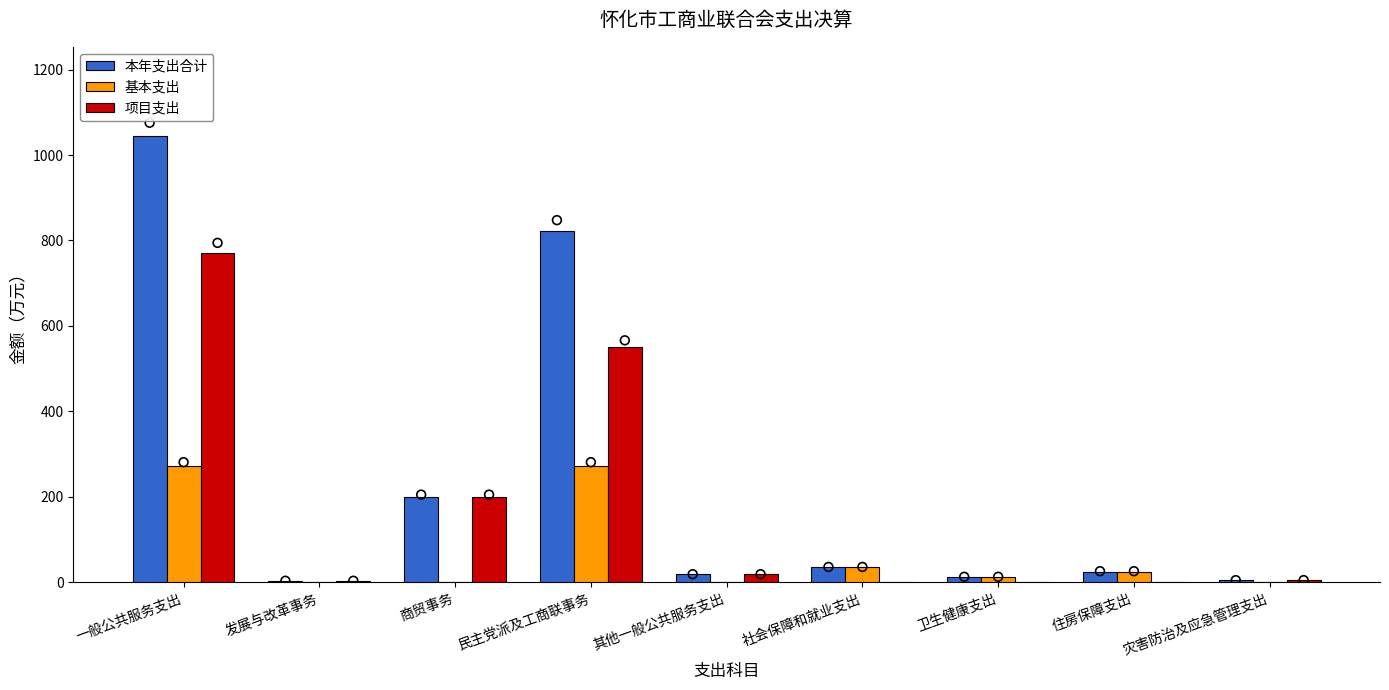

Which series reaches the maximum Y coordinate?

本年支出合计